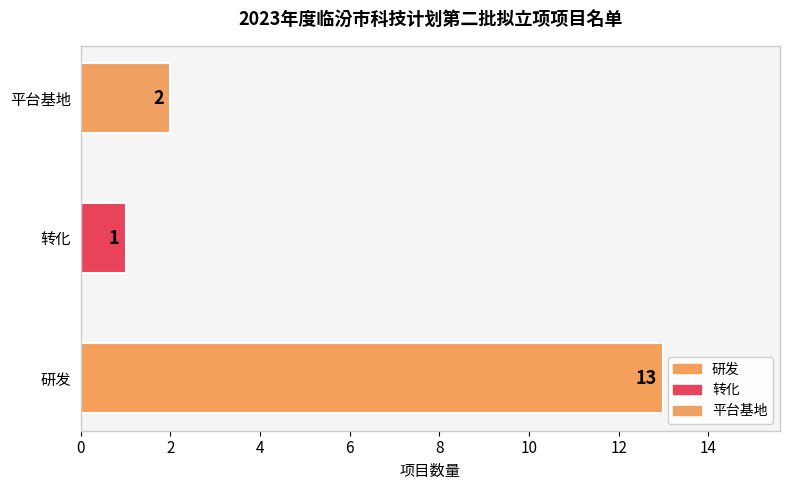

What is the change in value from 研发 to 转化?

-12